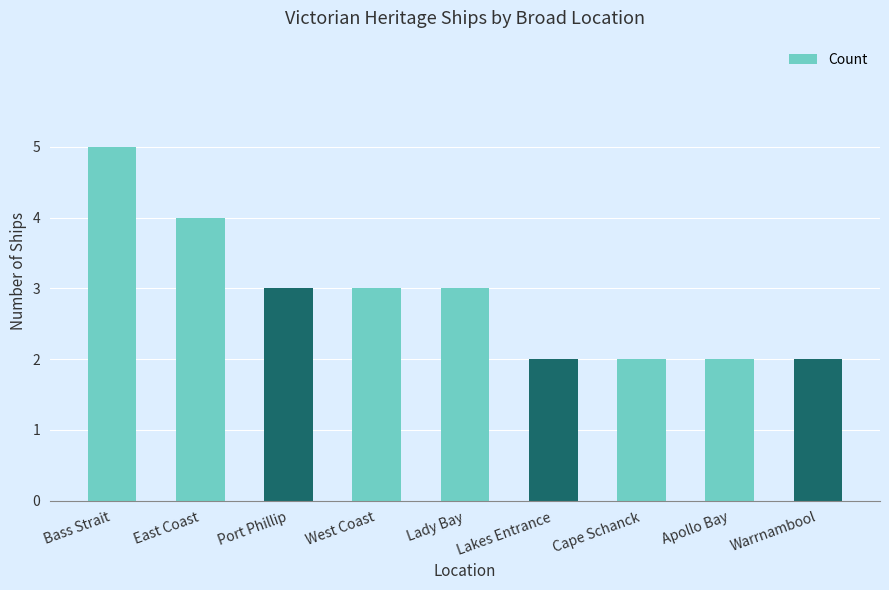

The chart shows a value of 3 at Lakes Entrance. True or false?

False